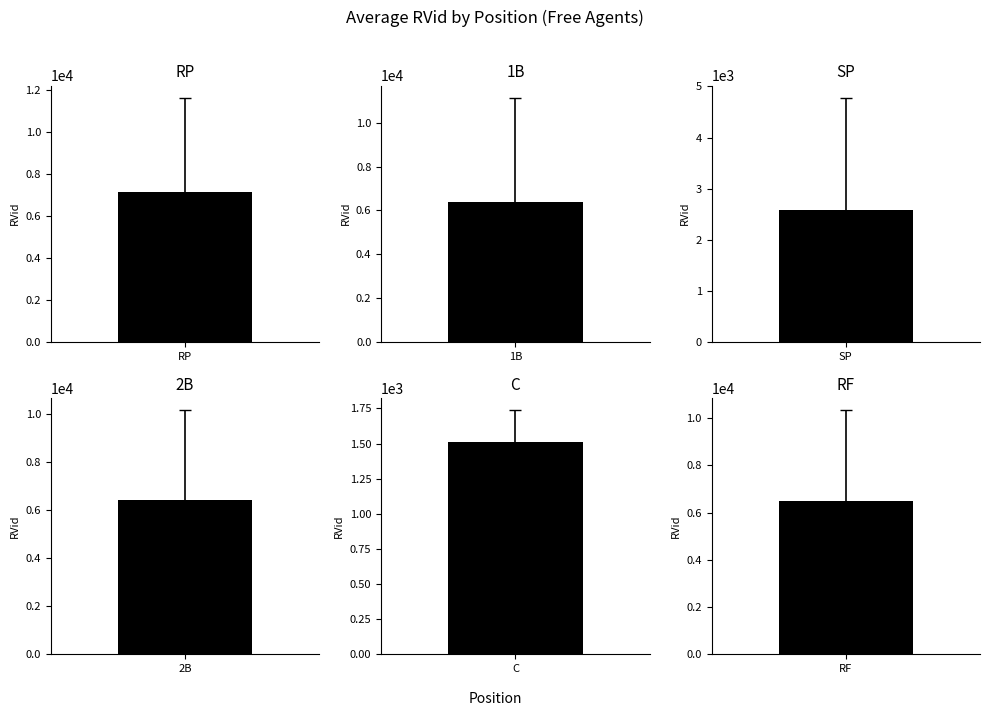

True or false: the data shows 725 at C.

False